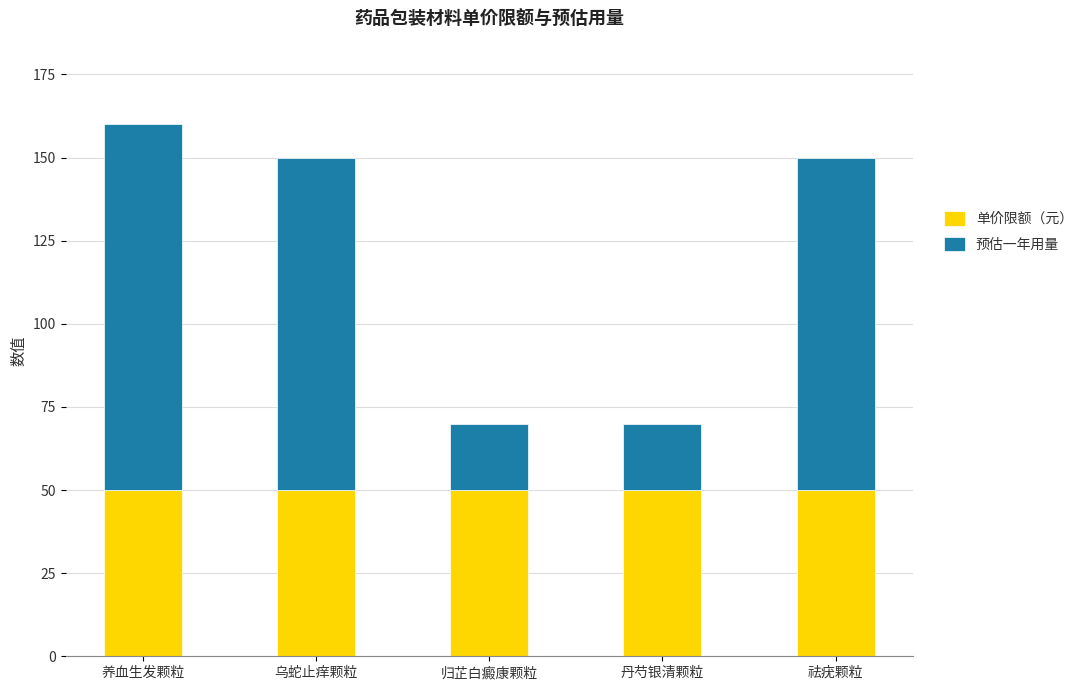

What is the sum of the 单价限额（元） values at 丹芍银清颗粒 and 乌蛇止痒颗粒?

100